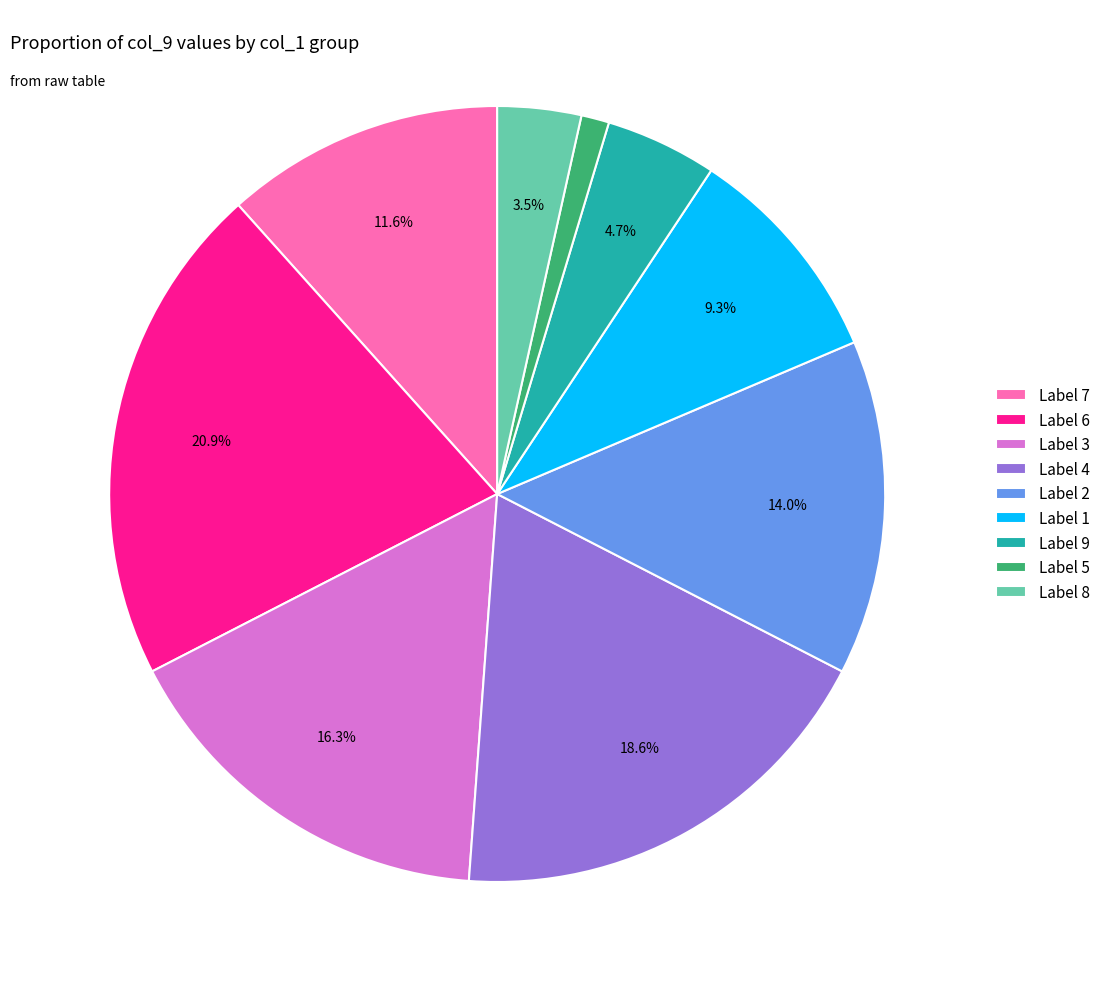

To the nearest percent, what is the average slice percentage?

11%